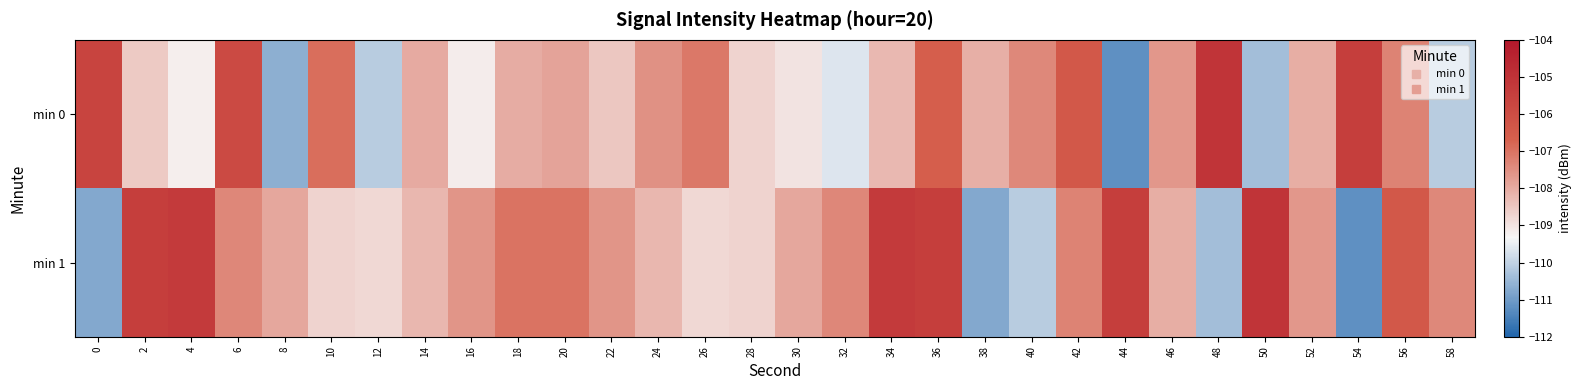

What is the smallest value displayed?

-111.2